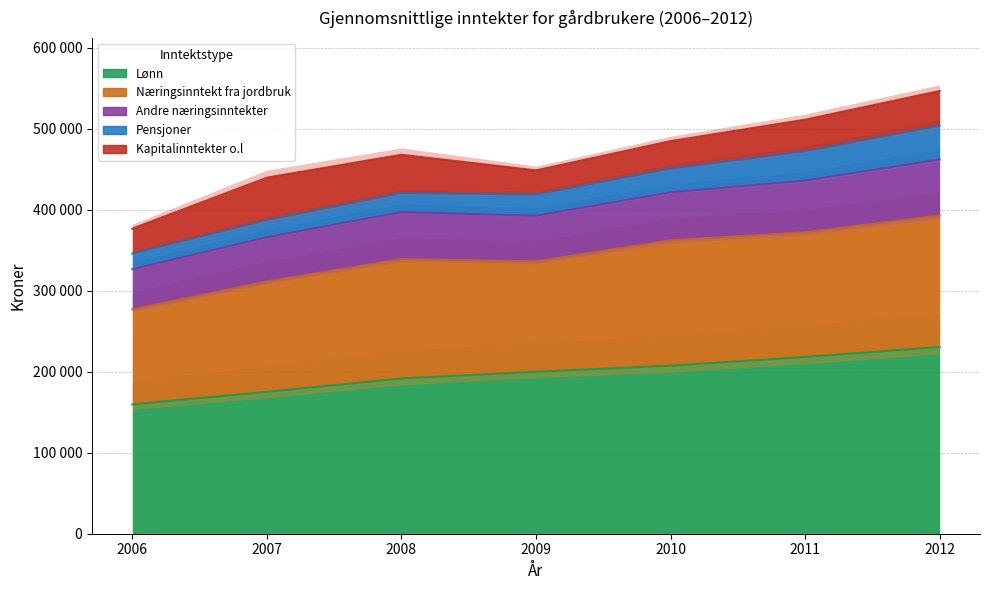

True or false: Andre næringsinntekter and Pensjoner cross at least once.

False